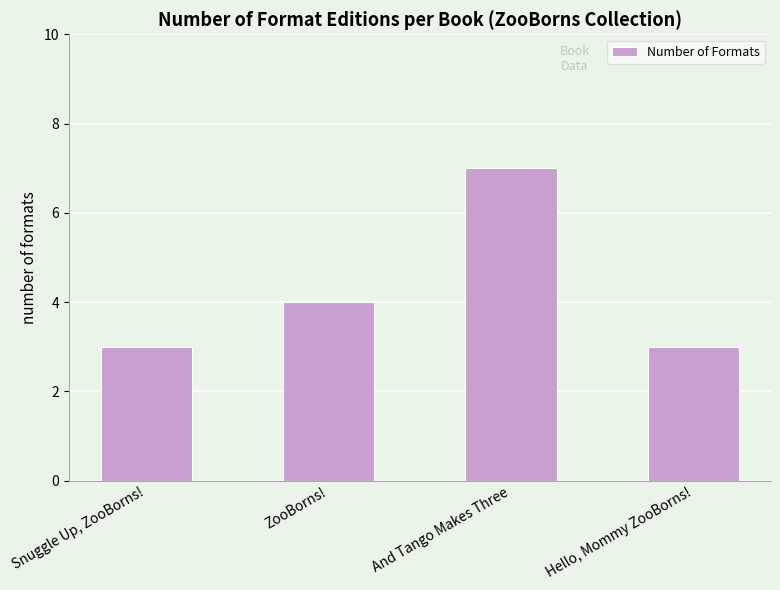

What is the value of the 3rd bar from the left?

7